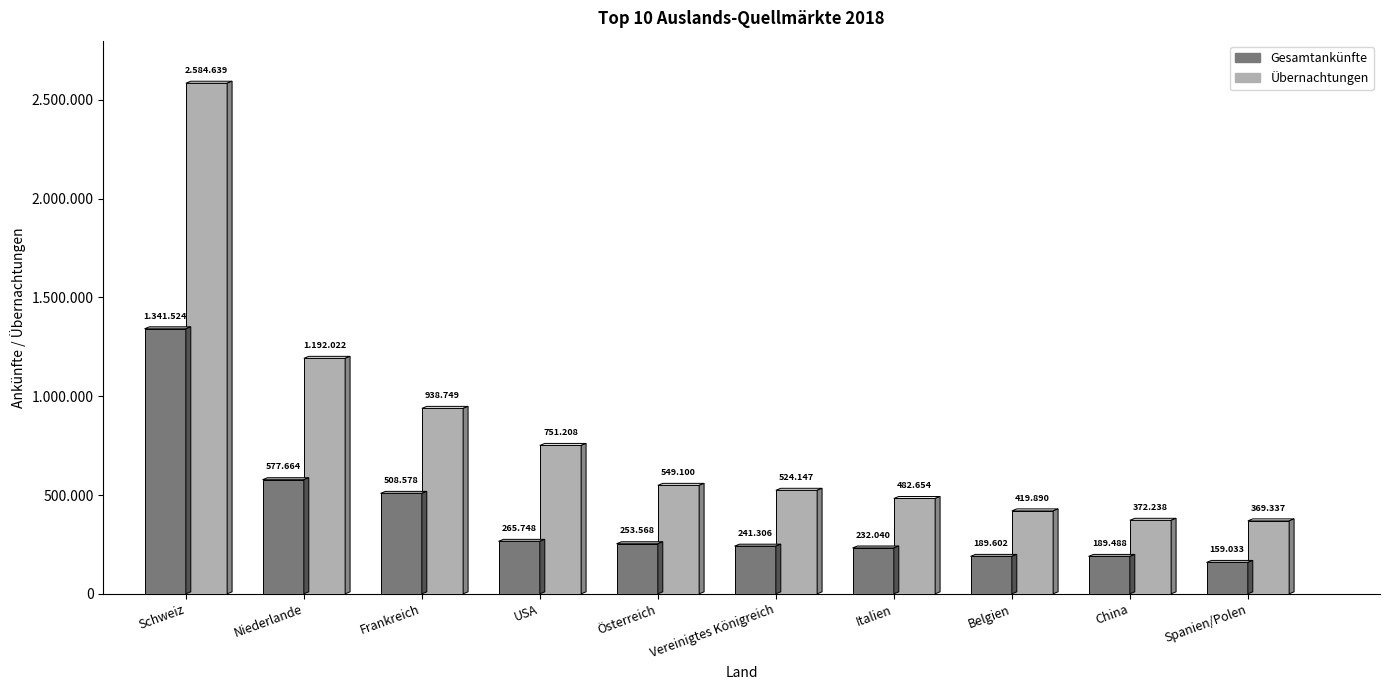

The Übernachtungen series shows 1584701 at Frankreich. True or false?

False